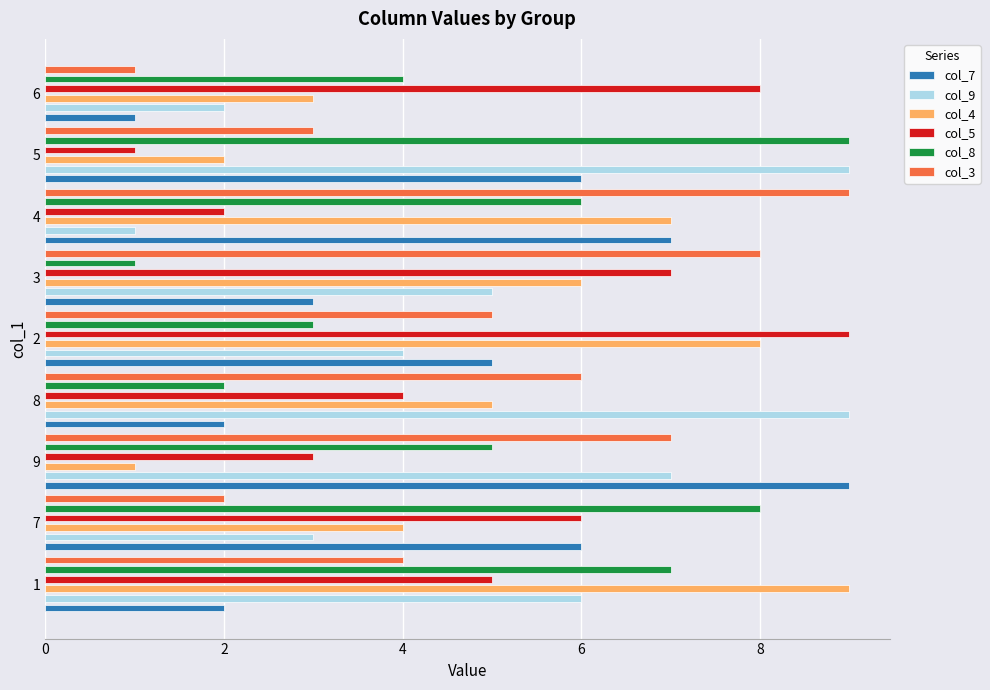

The value of col_3 at 5 is 1. True or false?

False